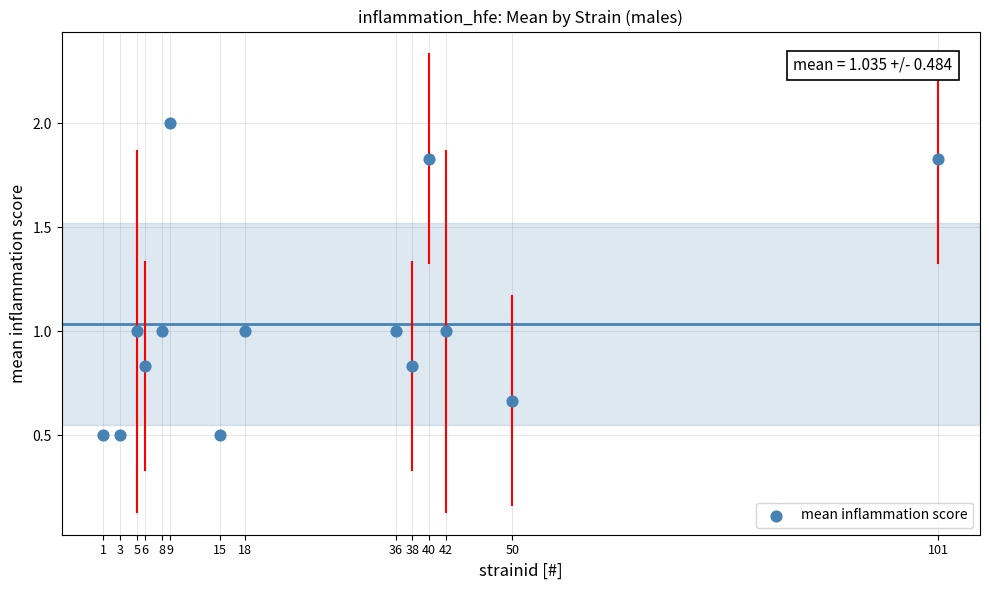

How many data points are displayed?

14